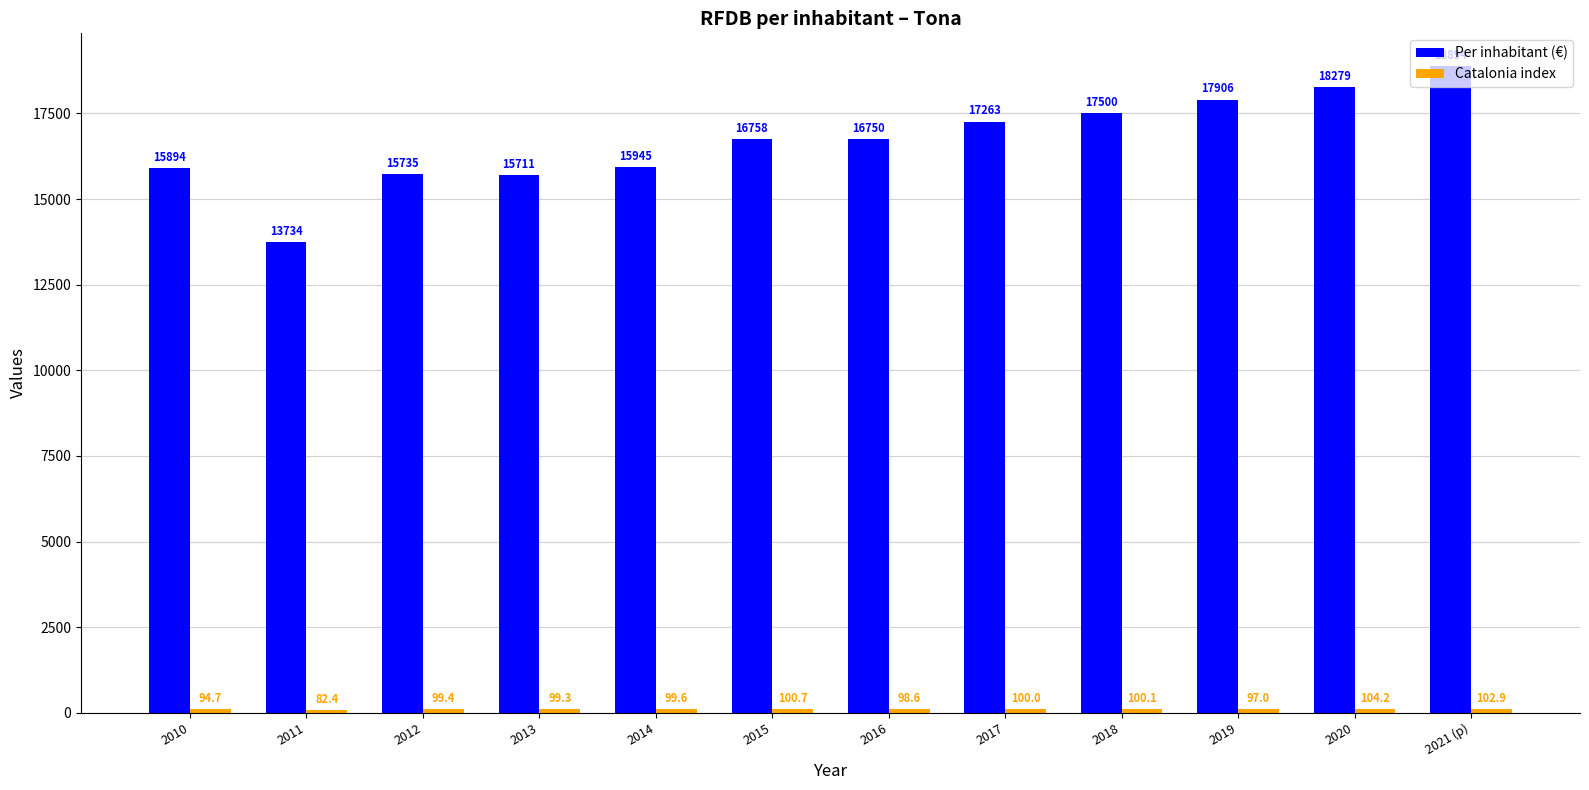

At which category is the sum across all series the highest?

2021 (p)